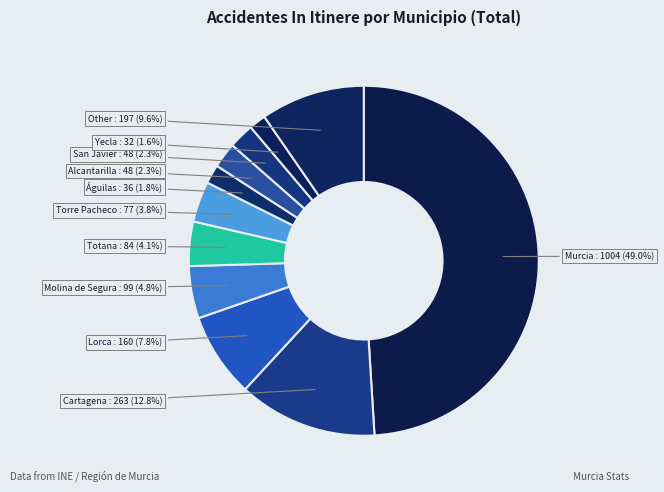

Rank the categories by value from highest to lowest.

Murcia, Cartagena, Other, Lorca, Molina de Segura, Totana, Torre Pacheco, Alcantarilla, San Javier, Águilas, Yecla